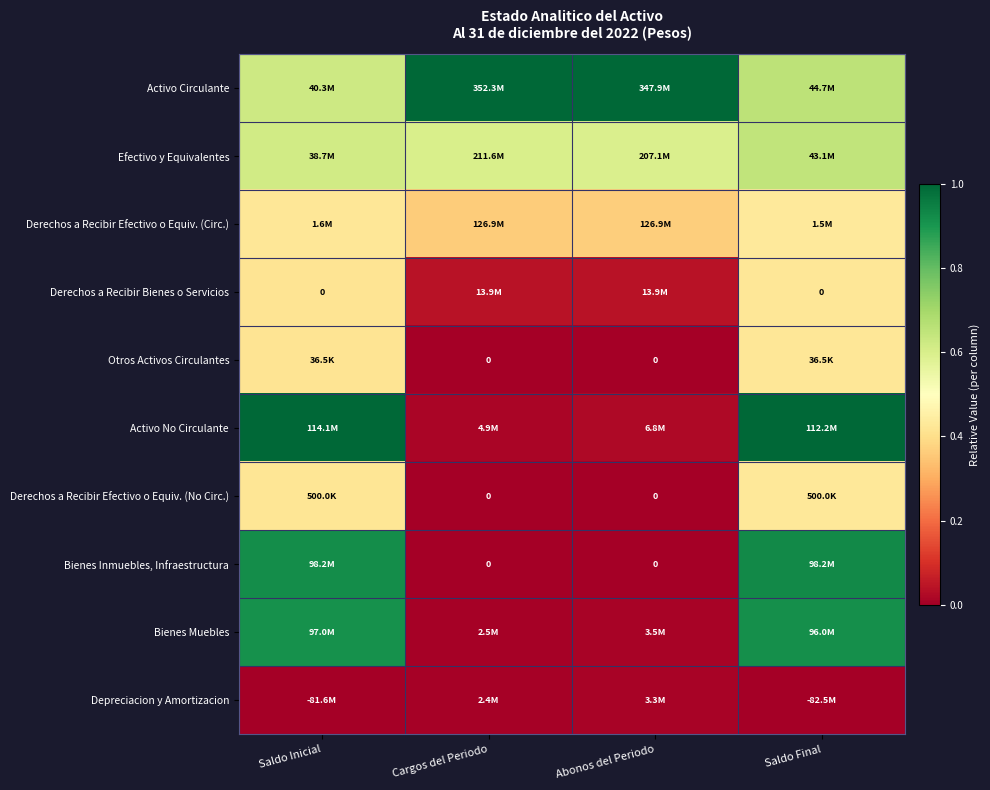

Is it true that Bienes Muebles equals 0.0 at Abonos del Periodo?

True